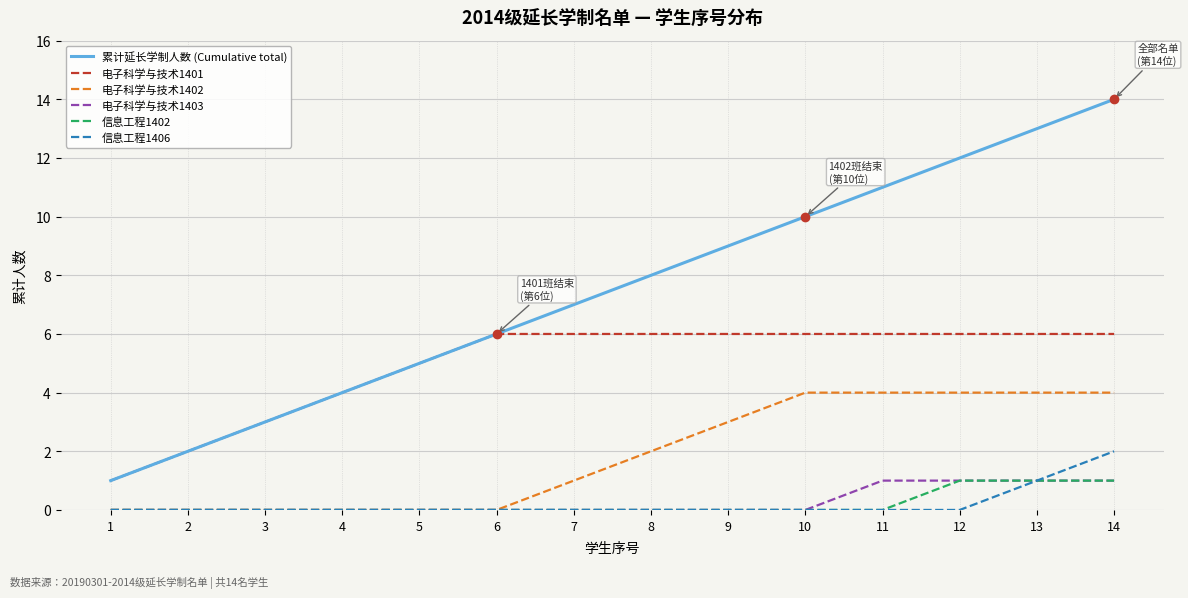

Reading left to right, extract all data points from this chart.

累计延长学制人数 (Cumulative total): 1	2	3	4	5	6	7	8	9	10	11	12	13	14
电子科学与技术1401: 1	2	3	4	5	6	6	6	6	6	6	6	6	6
电子科学与技术1402: 0	0	0	0	0	0	1	2	3	4	4	4	4	4
电子科学与技术1403: 0	0	0	0	0	0	0	0	0	0	1	1	1	1
信息工程1402: 0	0	0	0	0	0	0	0	0	0	0	1	1	1
信息工程1406: 0	0	0	0	0	0	0	0	0	0	0	0	1	2